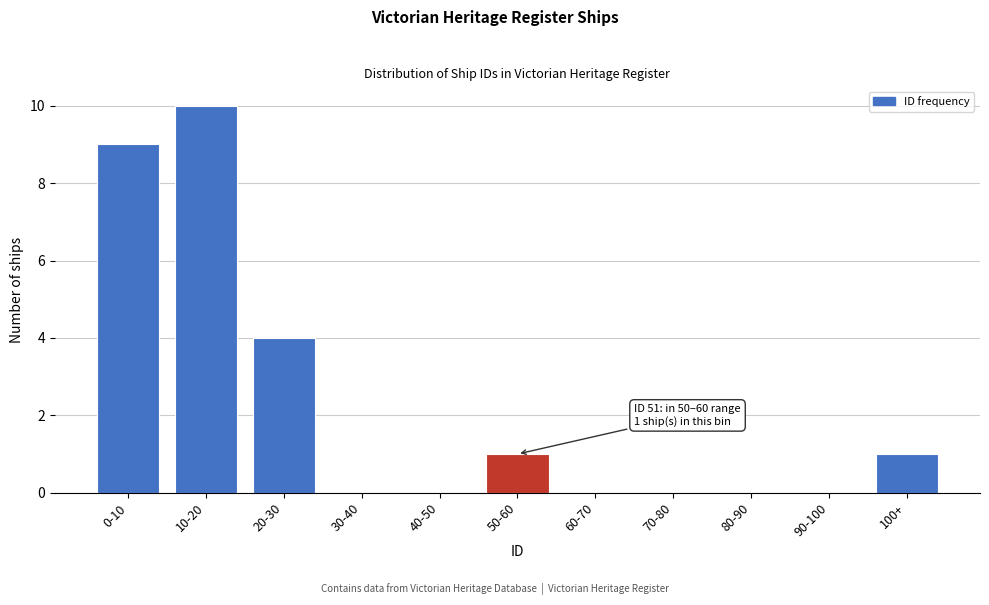

Reading left to right, extract all data points from this chart.

0-10=9	10-20=10	20-30=4	30-40=0	40-50=0	50-60=1	60-70=0	70-80=0	80-90=0	90-100=0	100+=1